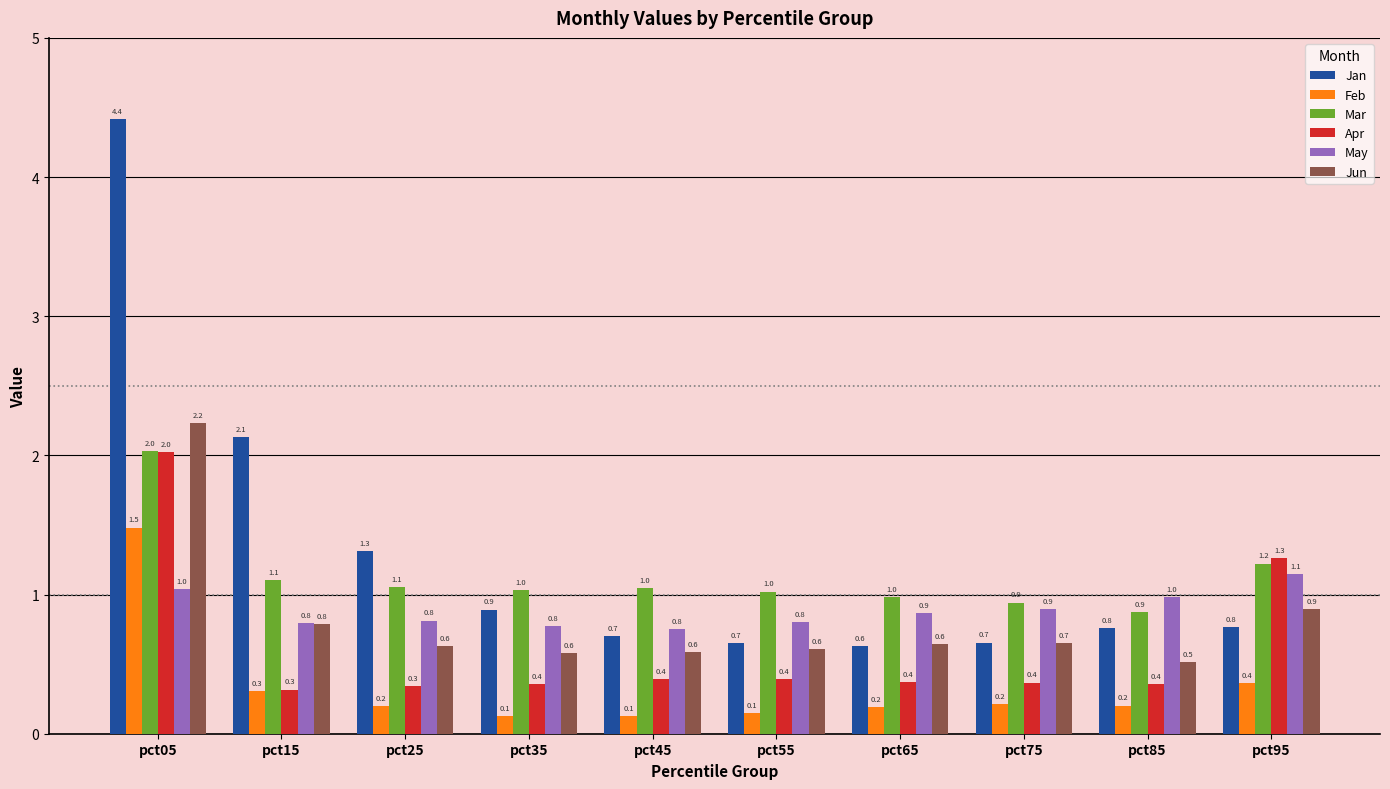

What is the sum of the Apr values at pct55 and pct65?

0.8